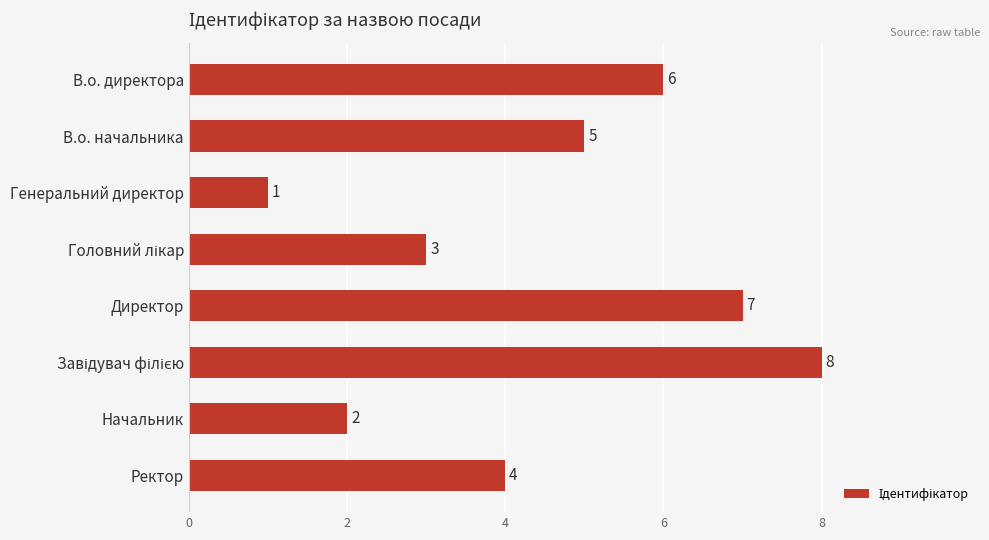

What is the change in value from Генеральний директор to Начальник?

+1